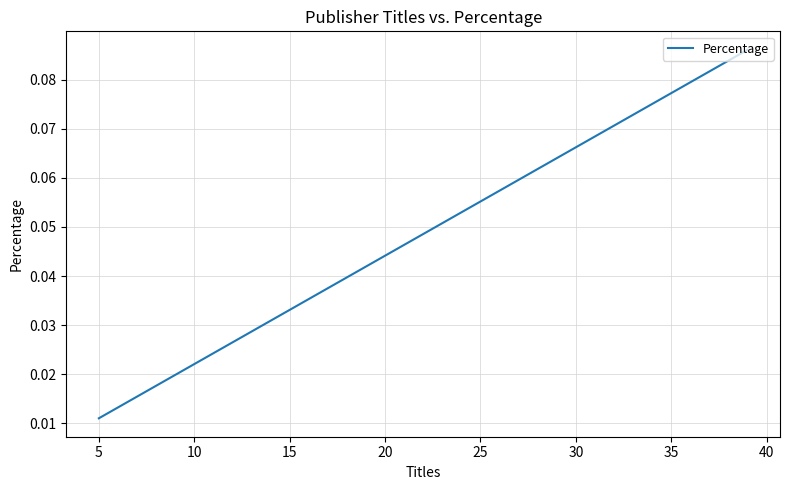

Does the chart have visible grid lines?

Yes